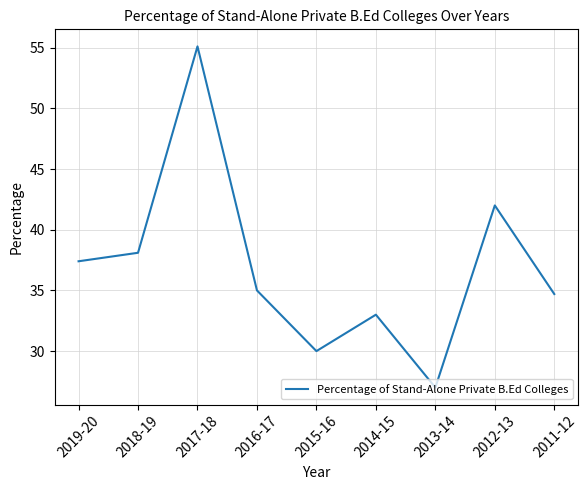

At which label is the value closest to 41?

2012-13